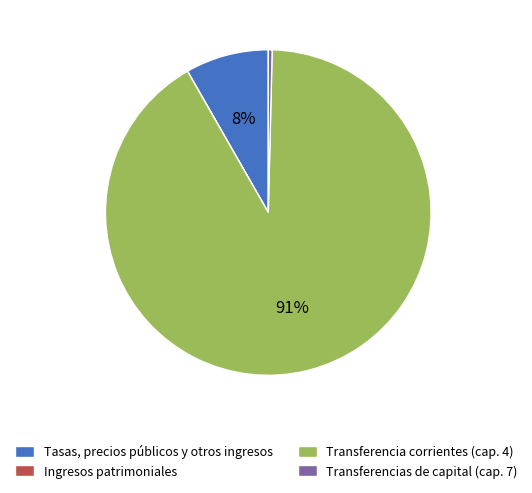

The Transferencia corrientes (cap. 4) slice represents 99% of the pie. True or false?

False